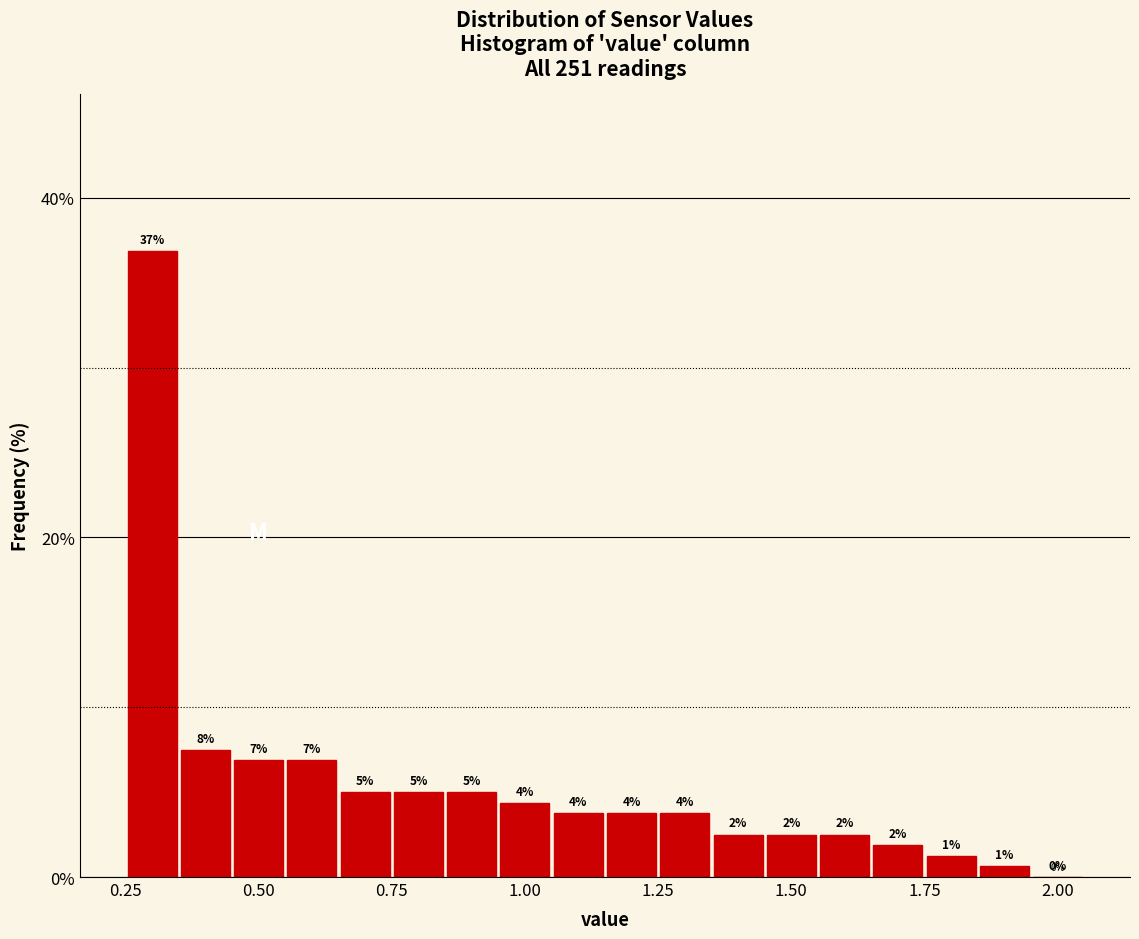

Around what value on the x-axis is the tallest bar? Give the approximate position of its centre, as read against the axis.

0.30